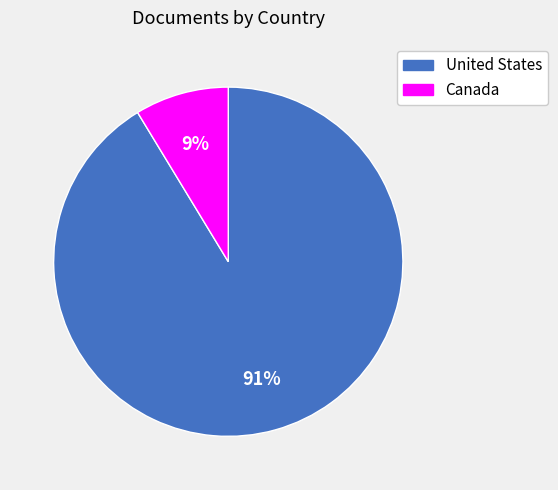

Which category has the smallest portion of the pie?

Canada